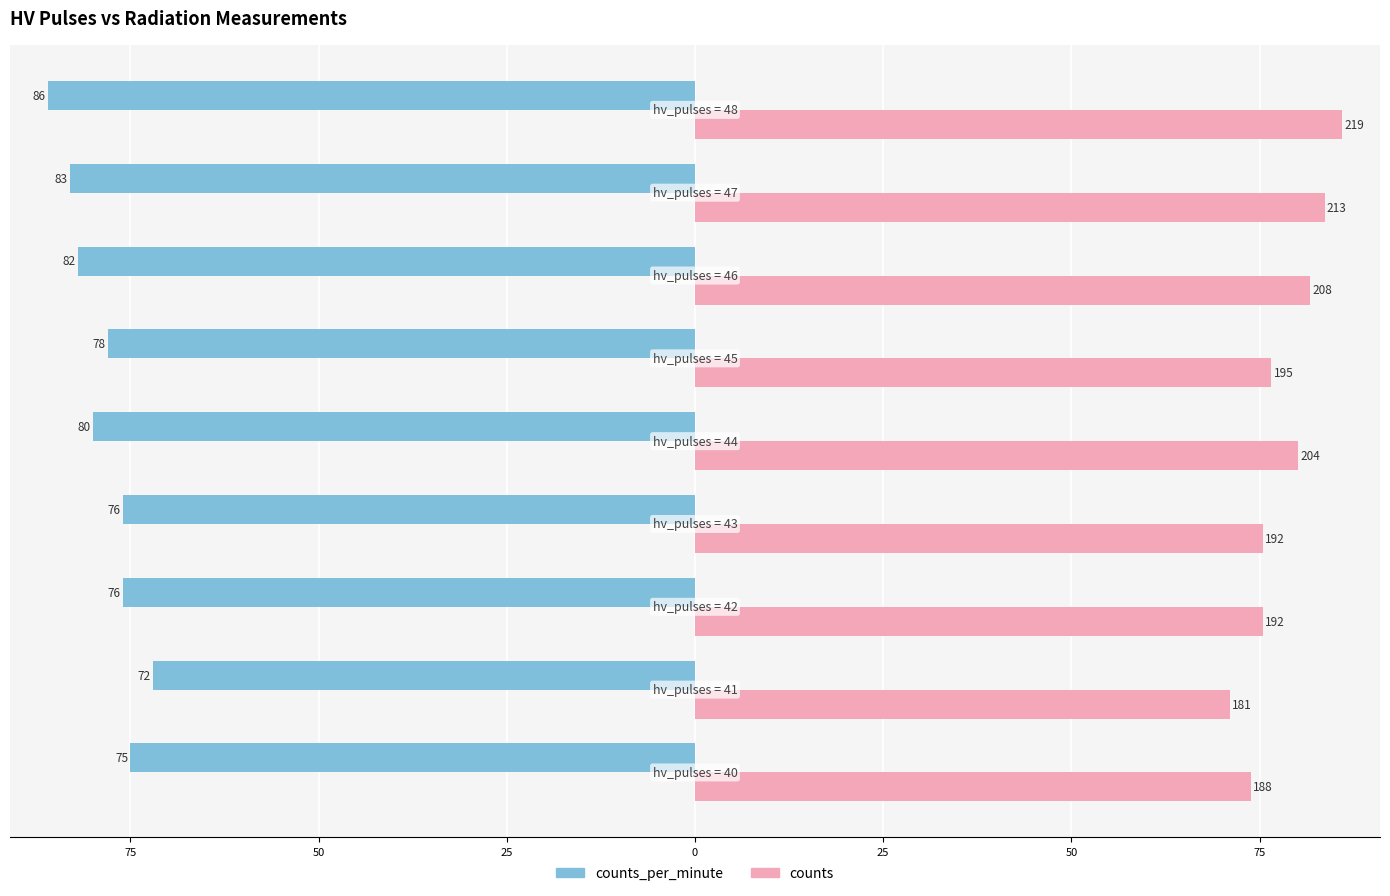

What are all the series names shown in the legend?

counts_per_minute, counts